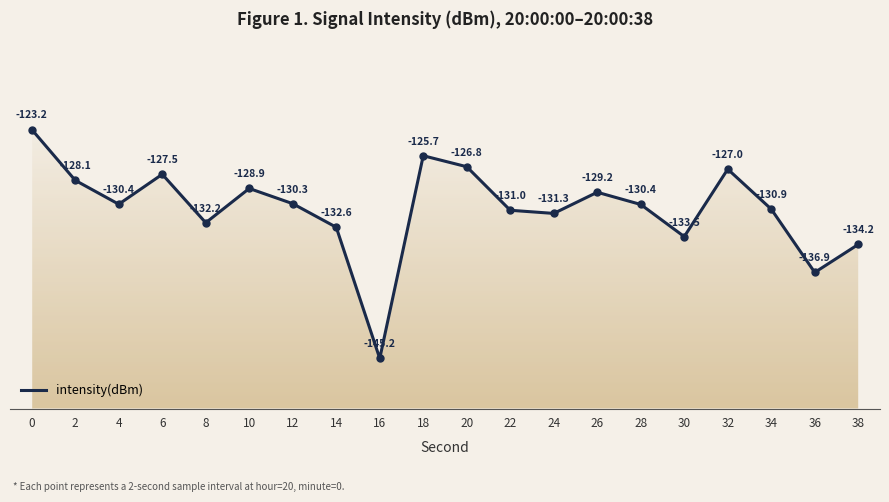

The chart shows a value of -131.3 at 24. True or false?

True